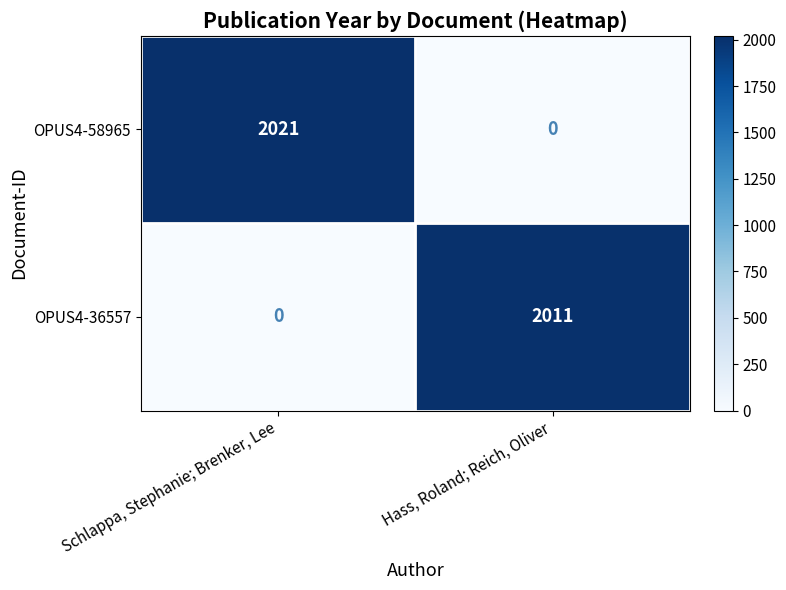

Which series has the largest total across all categories?

OPUS4-58965